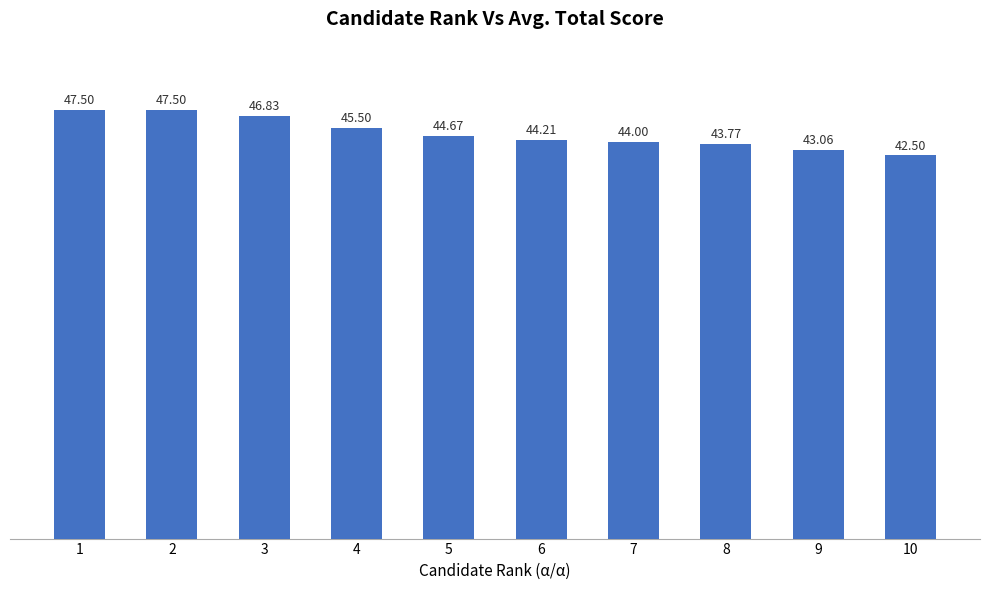

What is the difference between the values at 6 and 4?

1.3